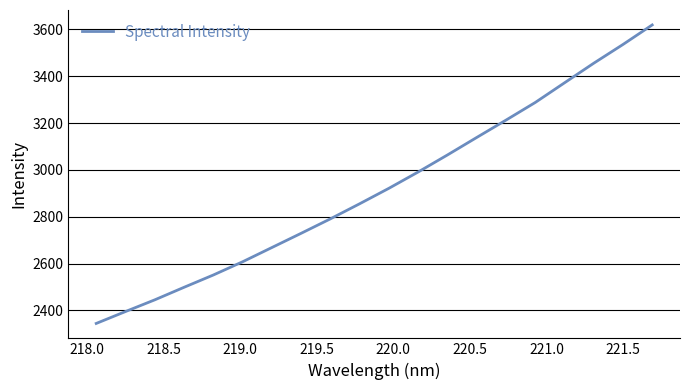

What is the smallest value displayed?

2344.3